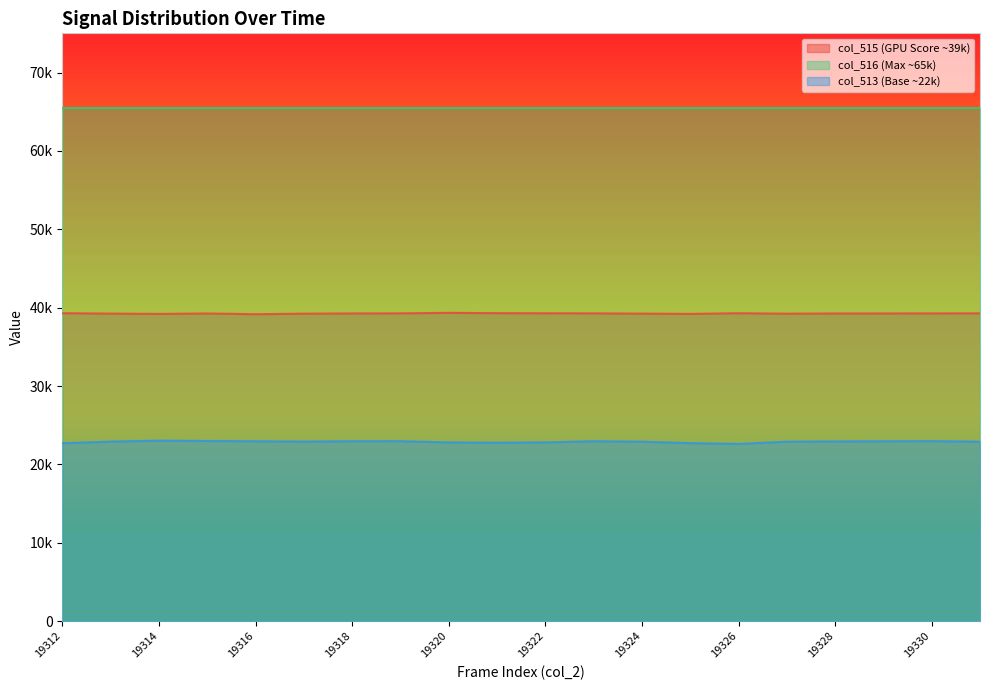

Rank the series by their maximum value, from lowest to highest.

col_513 (Base ~22k), col_515 (GPU Score ~39k), col_516 (Max ~65k)